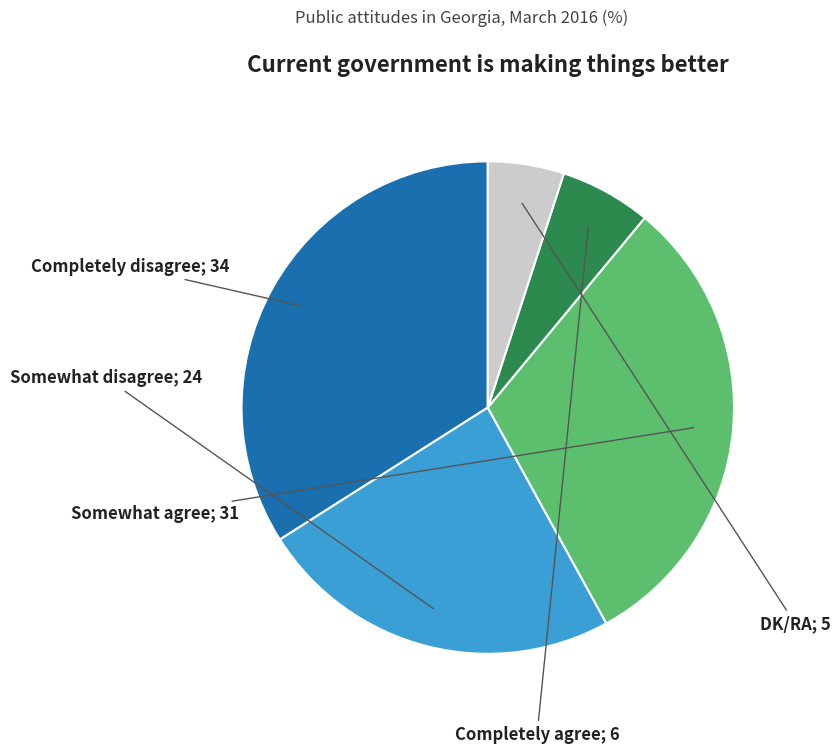

Does any single category account for the majority?

No